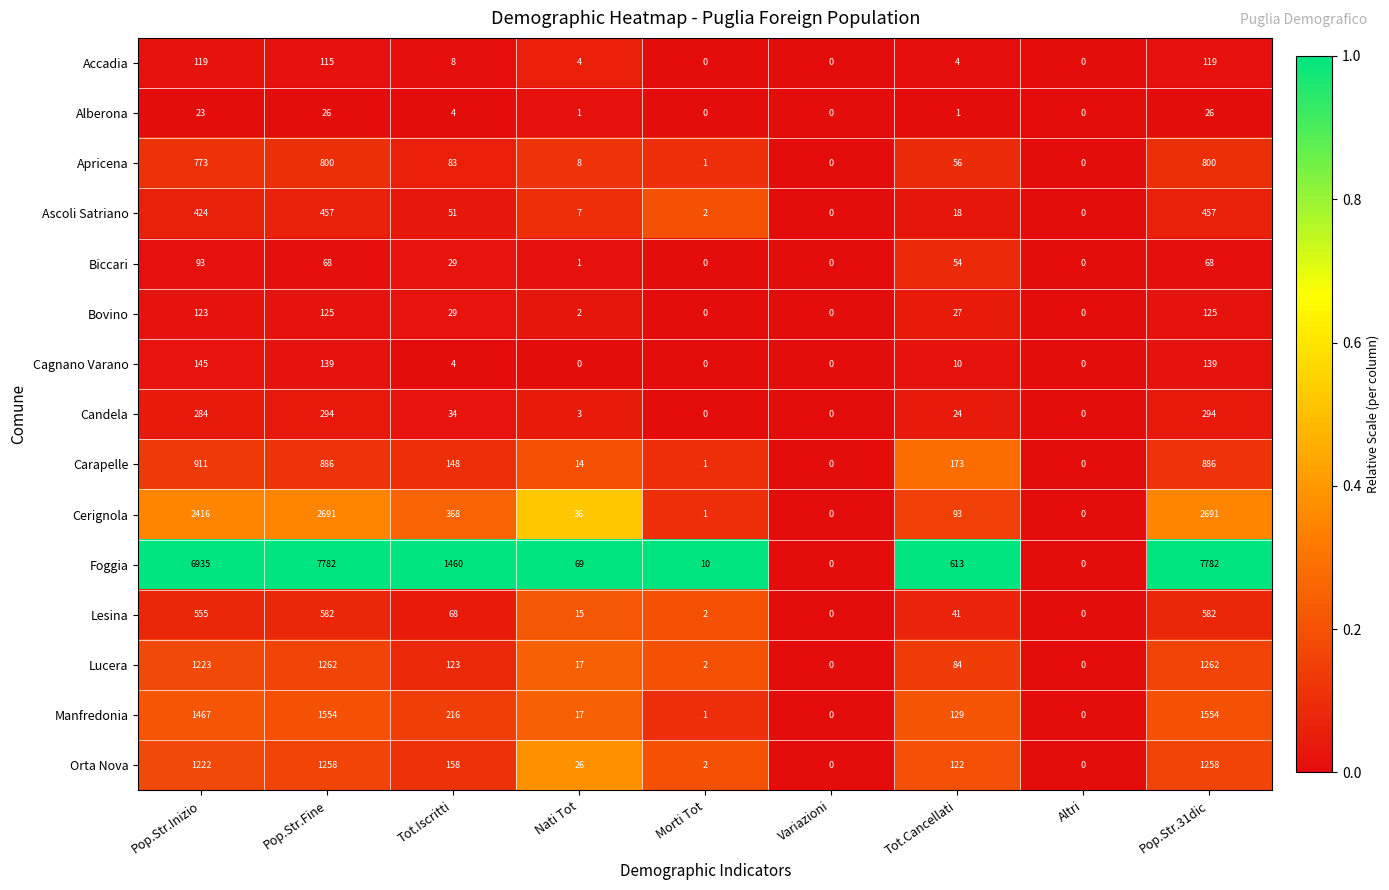

What is the total value across all series at Tot.Iscritti?

2783